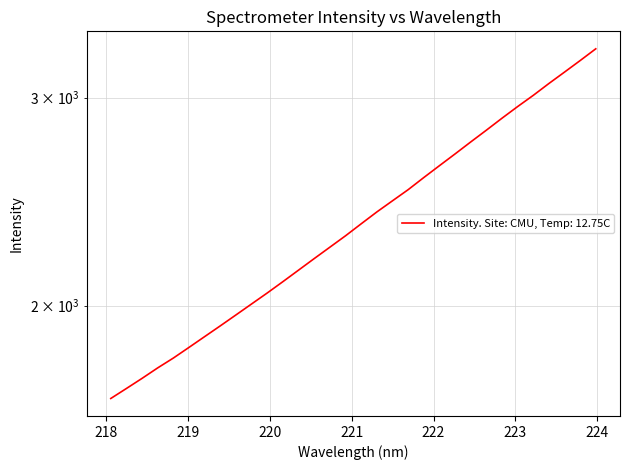

True or false: there are more than 0 points higher than both neighbors.

False